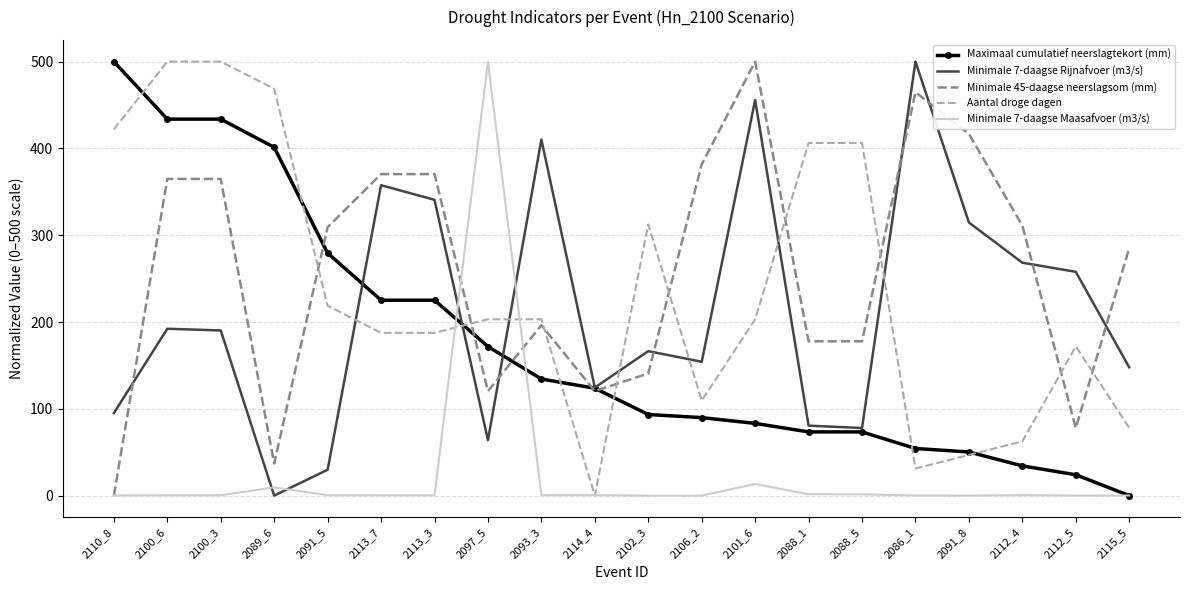

What is the maximum value shown in the chart?

500.0